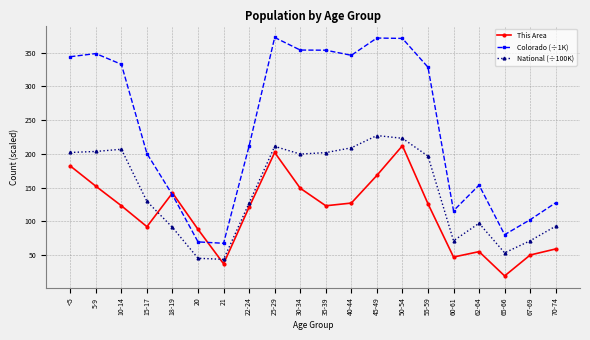

What is the total value across all series at 15-17?

421.9